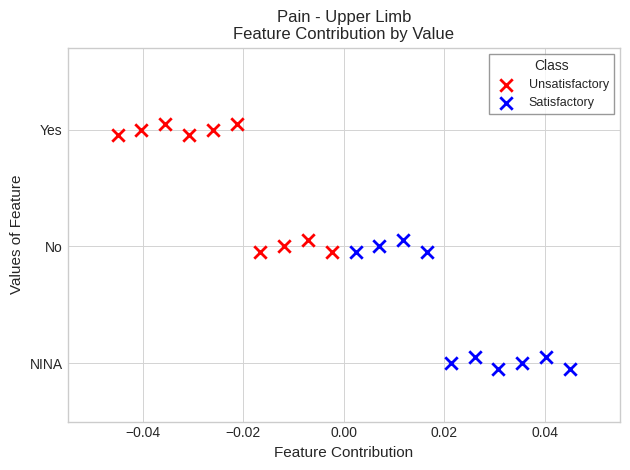

Which series contains the highest Y value?

Unsatisfactory